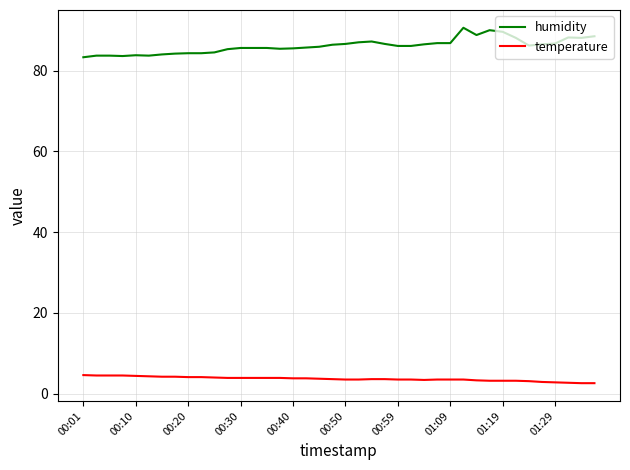

What is the maximum value shown in the chart?

90.6